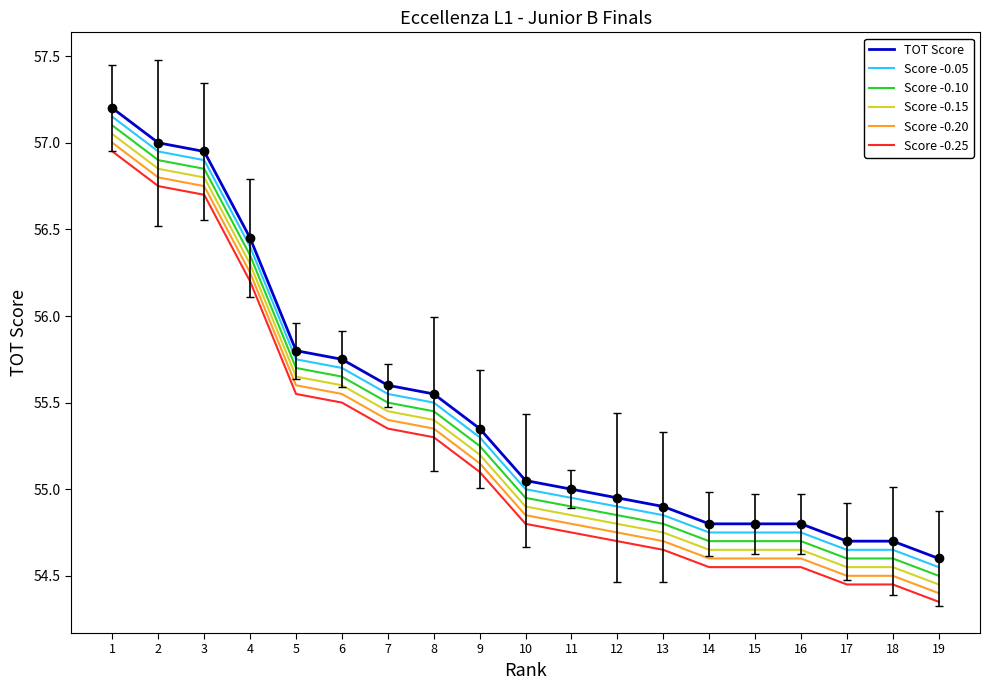

Which label corresponds to the smallest value in the chart?

19